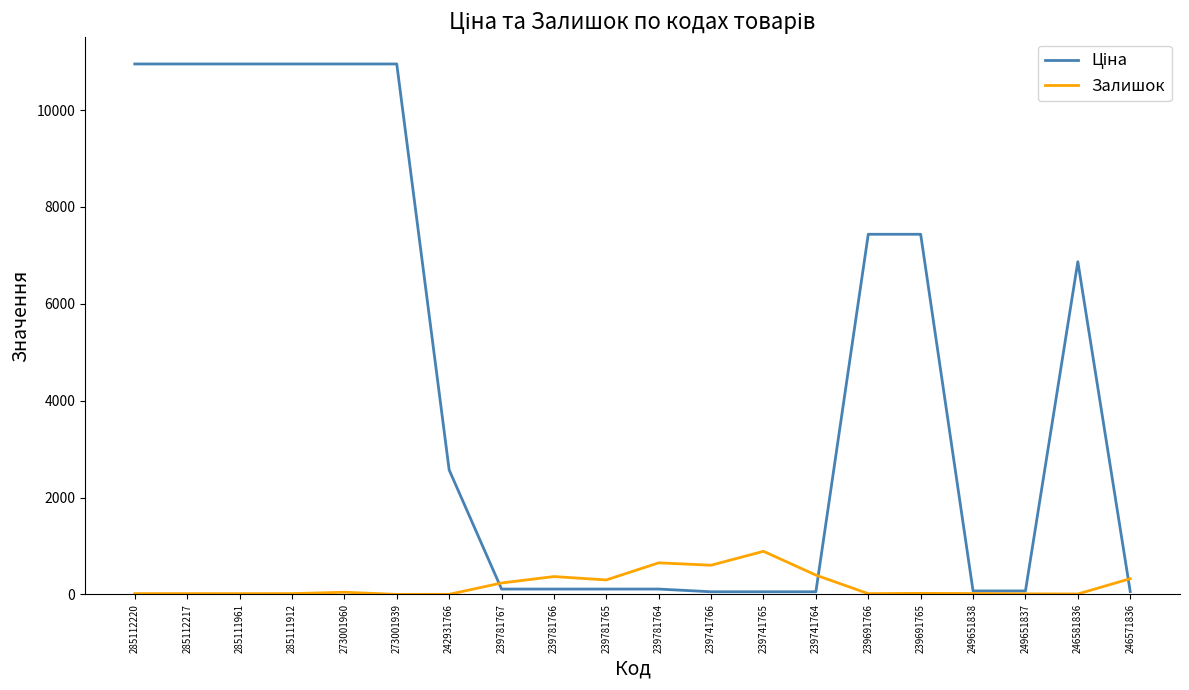

What position from the left is 242931766?

7